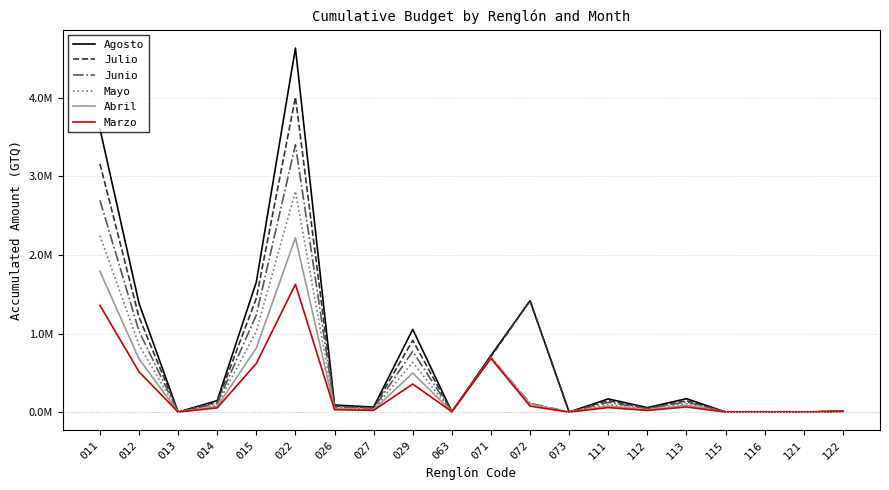

What is the value of the Abril point at the 11th from the left?

0.7